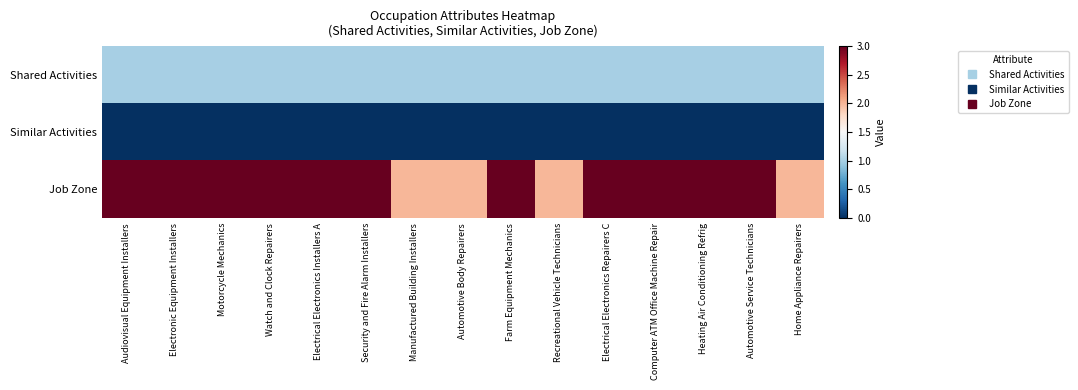

Reading left to right, extract all data points from this chart.

Shared Activities: Audiovisual Equipment Installers=1	Electronic Equipment Installers=1	Motorcycle Mechanics=1	Watch and Clock Repairers=1	Electrical Electronics Installers A=1	Security and Fire Alarm Installers=1	Manufactured Building Installers=1	Automotive Body Repairers=1	Farm Equipment Mechanics=1	Recreational Vehicle Technicians=1	Electrical Electronics Repairers C=1	Computer ATM Office Machine Repair=1	Heating Air Conditioning Refrig=1	Automotive Service Technicians=1	Home Appliance Repairers=1
Similar Activities: Audiovisual Equipment Installers=0	Electronic Equipment Installers=0	Motorcycle Mechanics=0	Watch and Clock Repairers=0	Electrical Electronics Installers A=0	Security and Fire Alarm Installers=0	Manufactured Building Installers=0	Automotive Body Repairers=0	Farm Equipment Mechanics=0	Recreational Vehicle Technicians=0	Electrical Electronics Repairers C=0	Computer ATM Office Machine Repair=0	Heating Air Conditioning Refrig=0	Automotive Service Technicians=0	Home Appliance Repairers=0
Job Zone: Audiovisual Equipment Installers=3	Electronic Equipment Installers=3	Motorcycle Mechanics=3	Watch and Clock Repairers=3	Electrical Electronics Installers A=3	Security and Fire Alarm Installers=3	Manufactured Building Installers=2	Automotive Body Repairers=2	Farm Equipment Mechanics=3	Recreational Vehicle Technicians=2	Electrical Electronics Repairers C=3	Computer ATM Office Machine Repair=3	Heating Air Conditioning Refrig=3	Automotive Service Technicians=3	Home Appliance Repairers=2